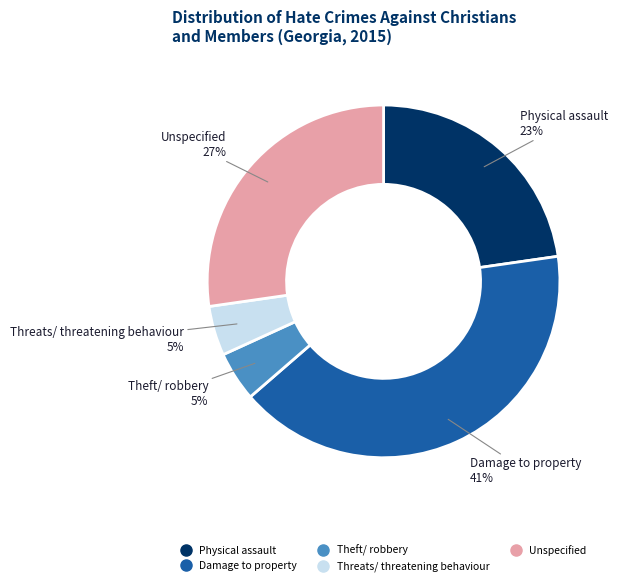

The Damage to property slice represents 41% of the pie. True or false?

True